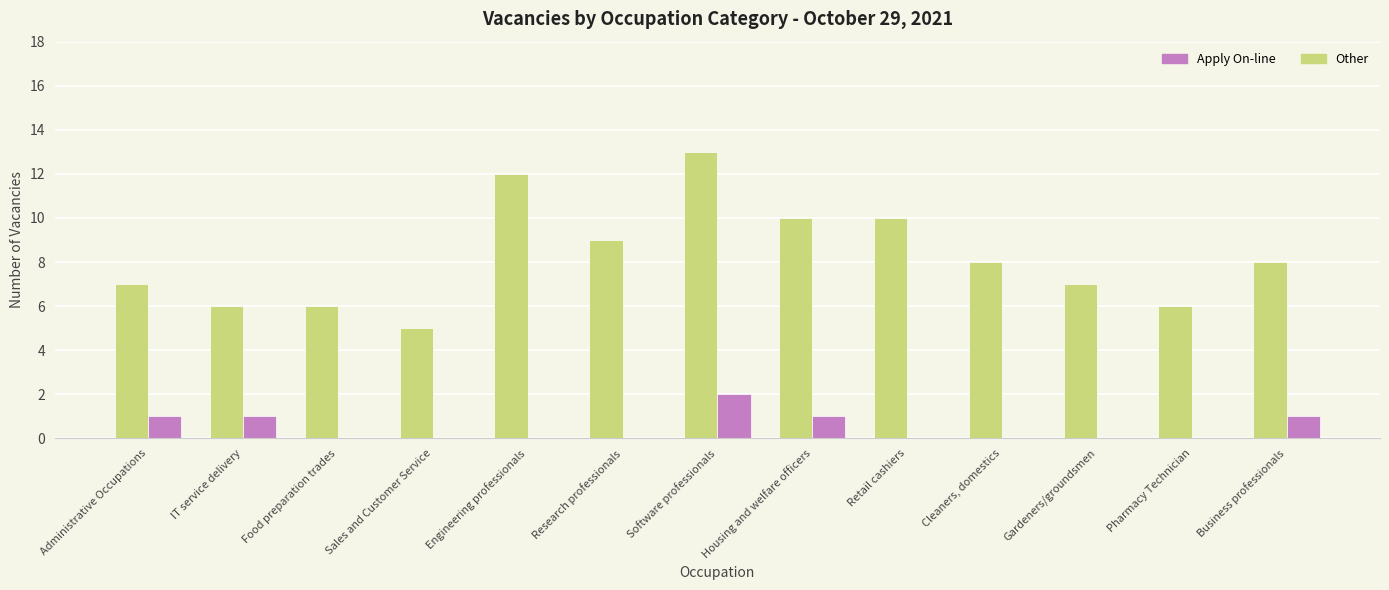

Is the value of Other at Administrative Occupations greater than the value of Apply On-line at Sales and Customer Service?

No